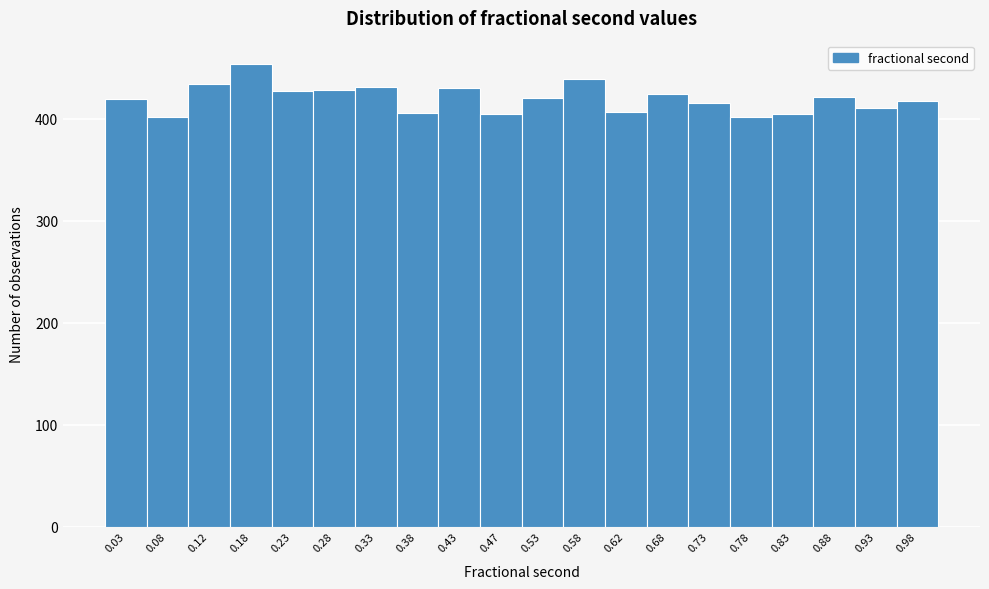

Which range on the x-axis has the tallest bar?

0.15 to 0.20